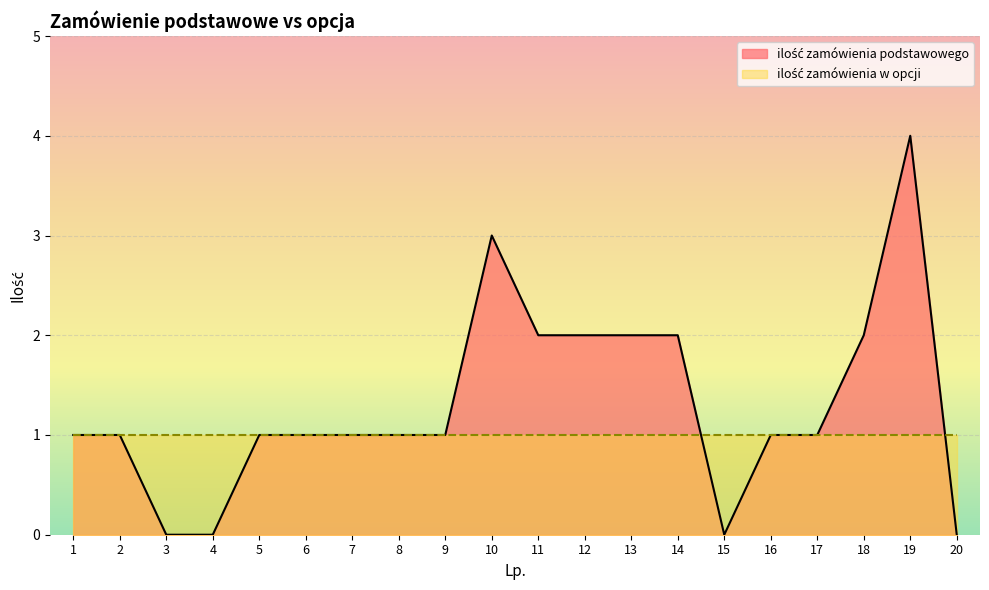

Rank the categories by value from lowest to highest.

3, 4, 15, 20, 1, 2, 5, 6, 7, 8, 9, 16, 17, 11, 12, 13, 14, 18, 10, 19